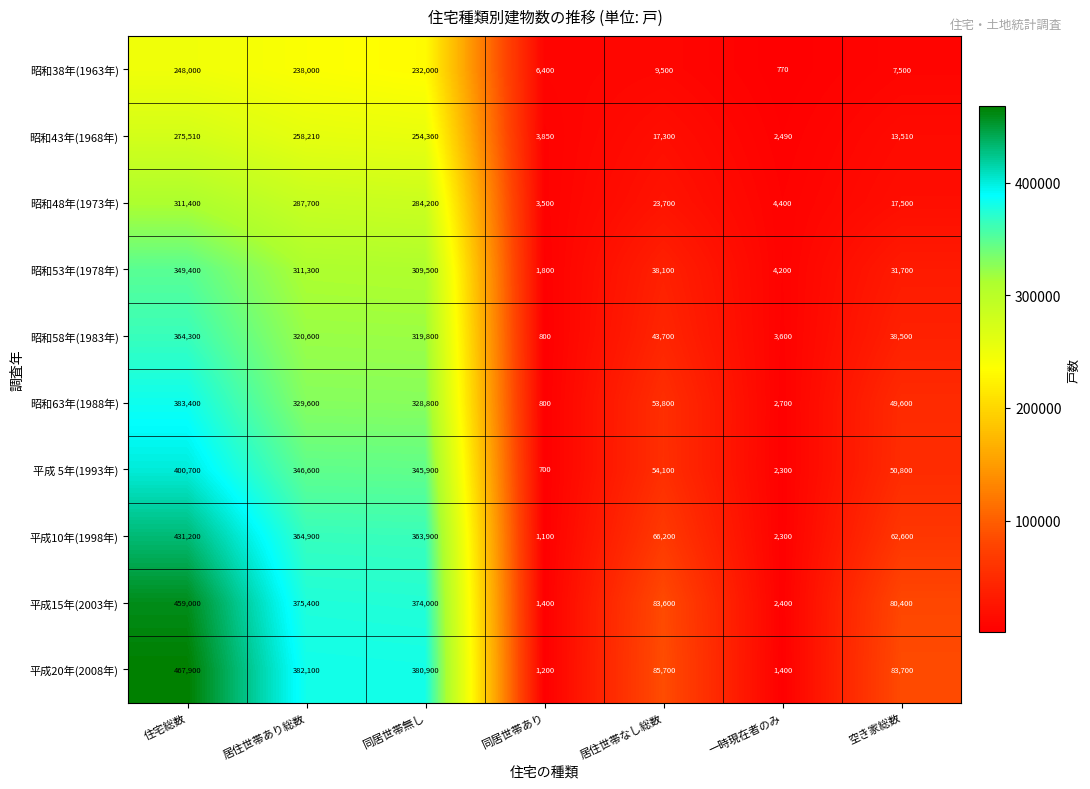

How many data points in 平成10年(1998年) are less than 66200?

3